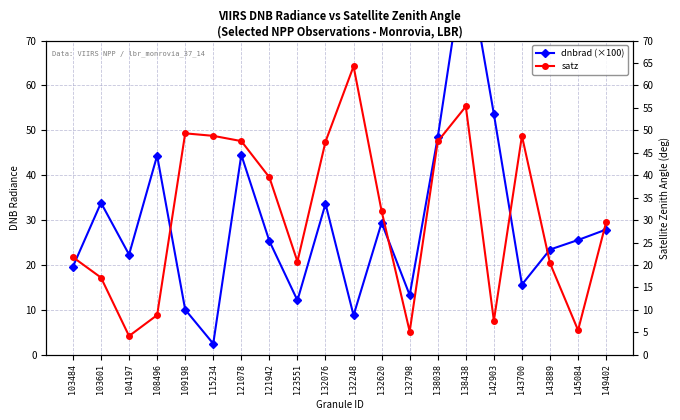

True or false: dnbrad (×100) and satz intersect in this chart.

True